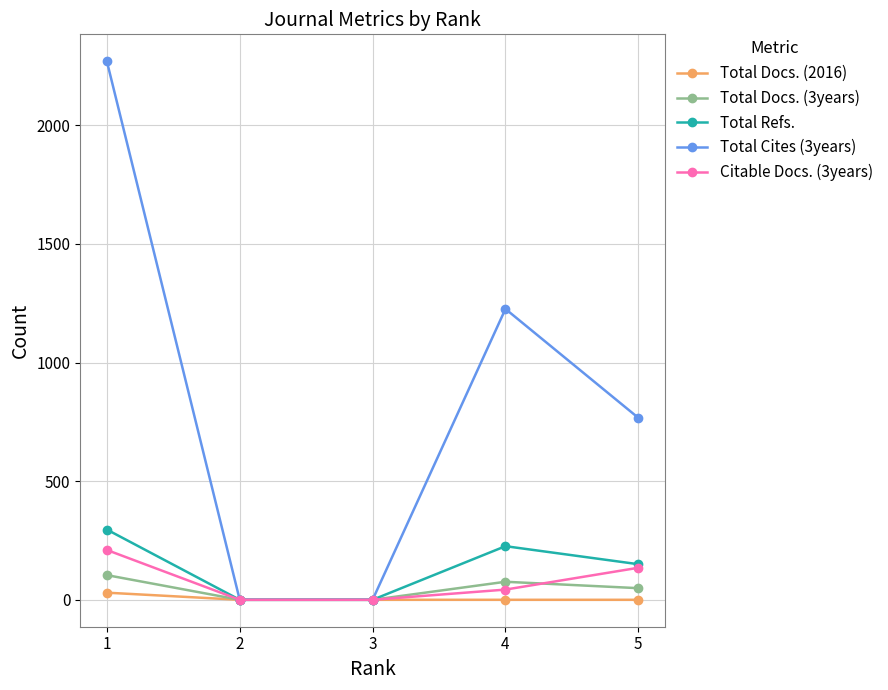

What is the maximum value for Total Refs.?

296